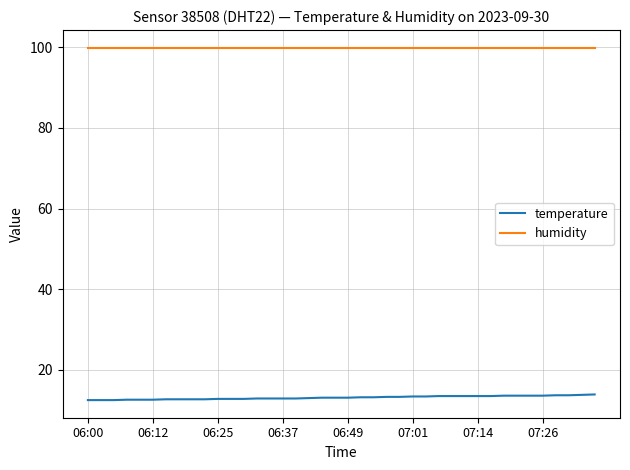

What are all the series names shown in the legend?

temperature, humidity